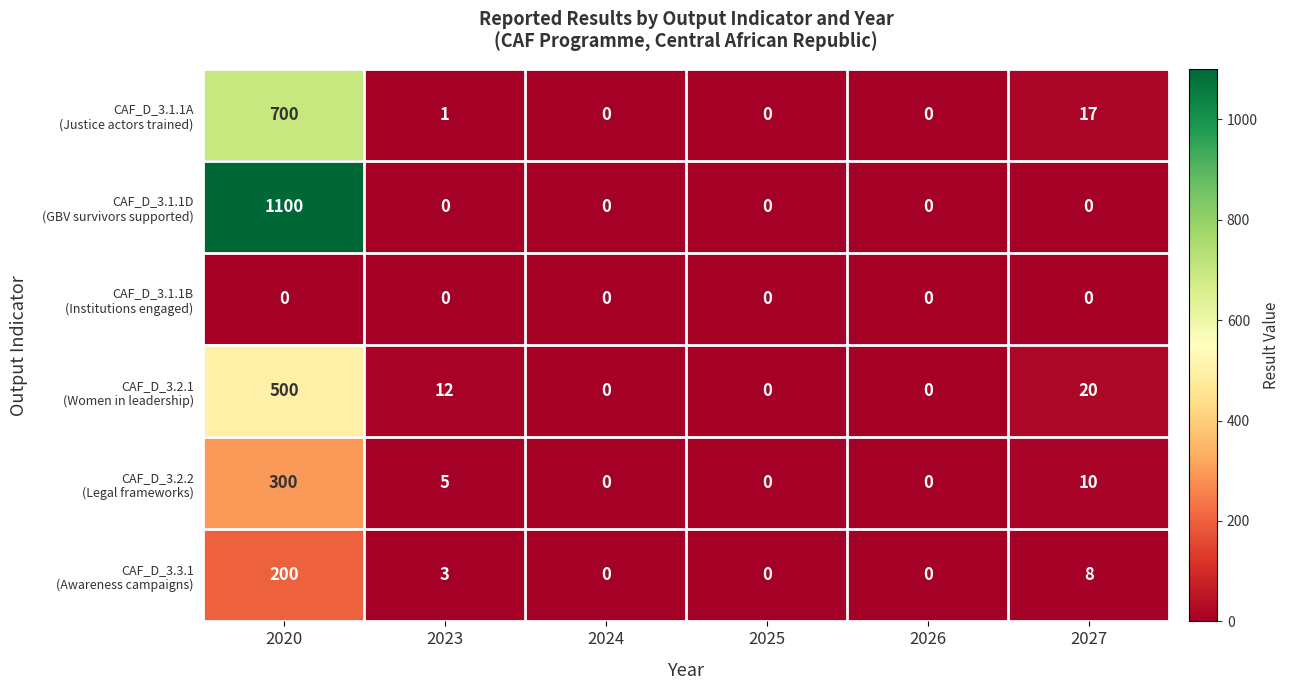

At which category does the chart reach its peak across all series?

2020